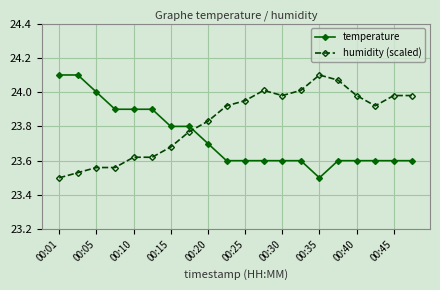

After their last crossing, which series has the higher values: humidity (scaled) or temperature?

humidity (scaled)